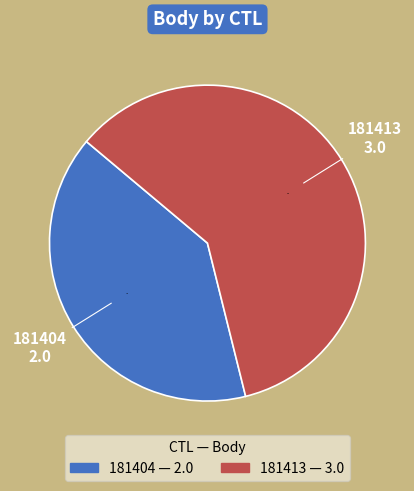

To the nearest percent, what percentage of the pie is 181413?

60%